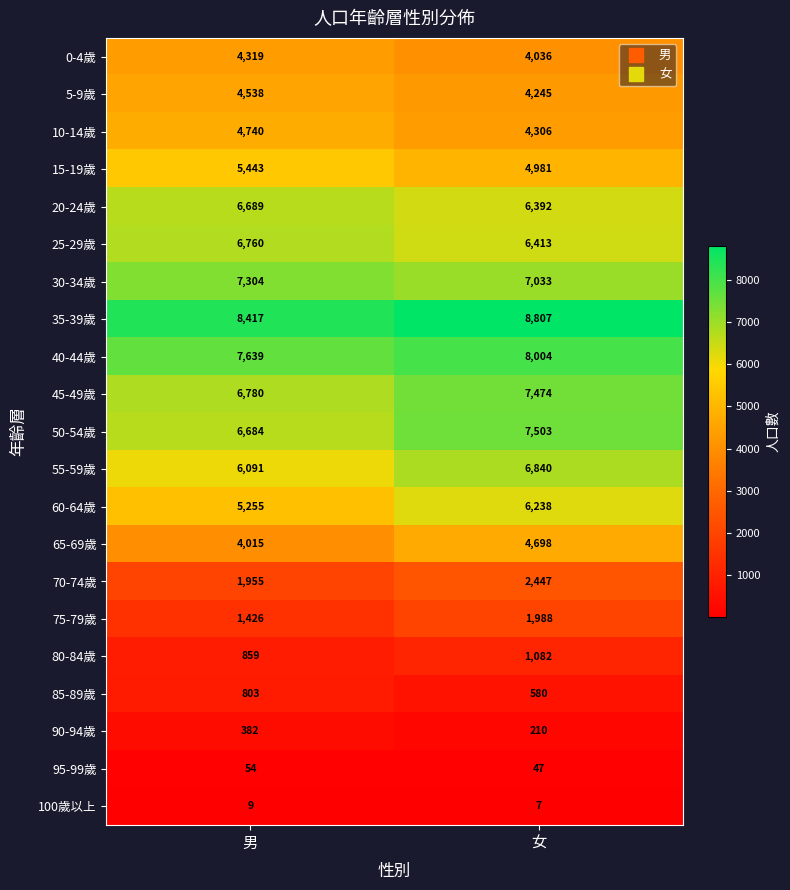

Rank the series by their maximum value, from highest to lowest.

35-39歲, 40-44歲, 50-54歲, 45-49歲, 30-34歲, 55-59歲, 25-29歲, 20-24歲, 60-64歲, 15-19歲, 10-14歲, 65-69歲, 5-9歲, 0-4歲, 70-74歲, 75-79歲, 80-84歲, 85-89歲, 90-94歲, 95-99歲, 100歲以上